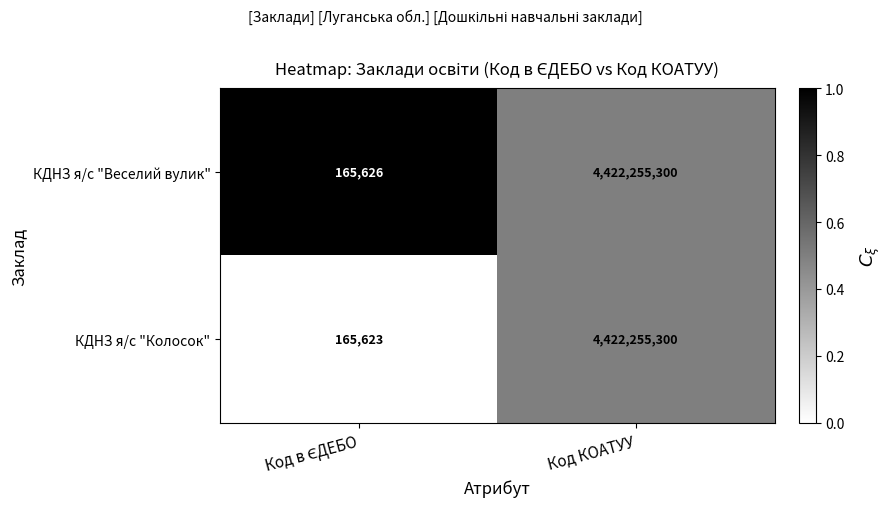

Rank the series by their average value, from lowest to highest.

КДНЗ я/с "Колосок", КДНЗ я/с "Веселий вулик"